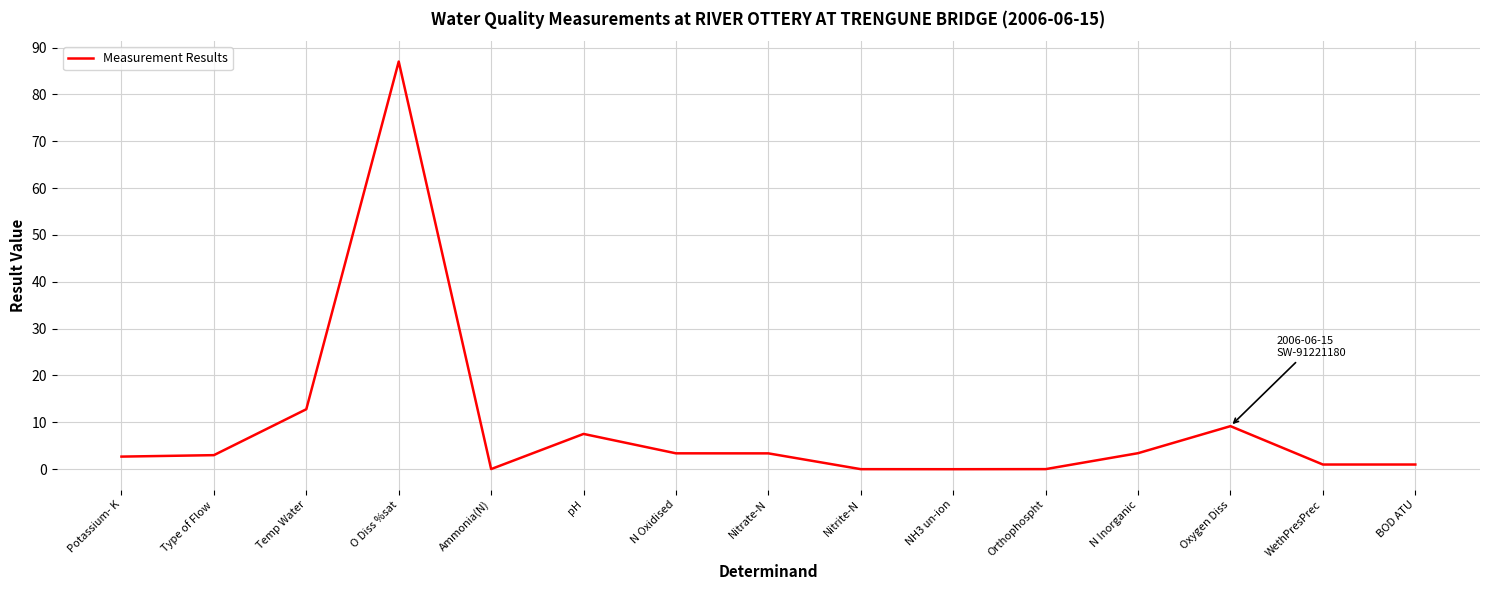

Where is the data nearest to the value 43?

Temp Water